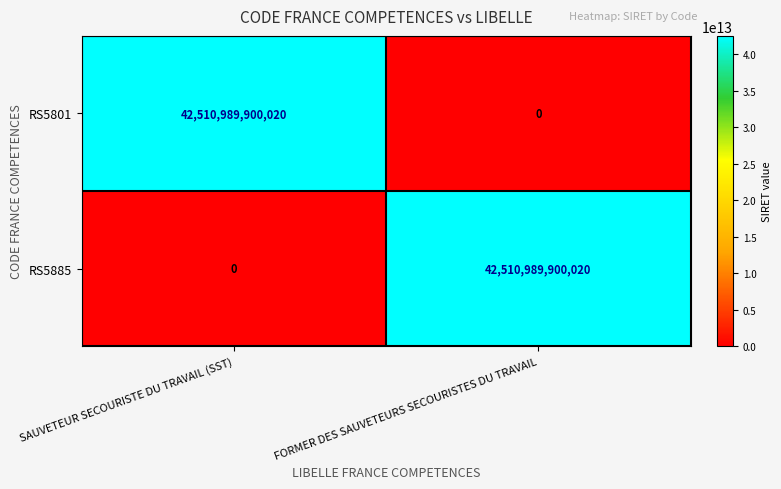

Where is RS5885 nearest to the value 21255494950010?

SAUVETEUR SECOURISTE DU TRAVAIL (SST)